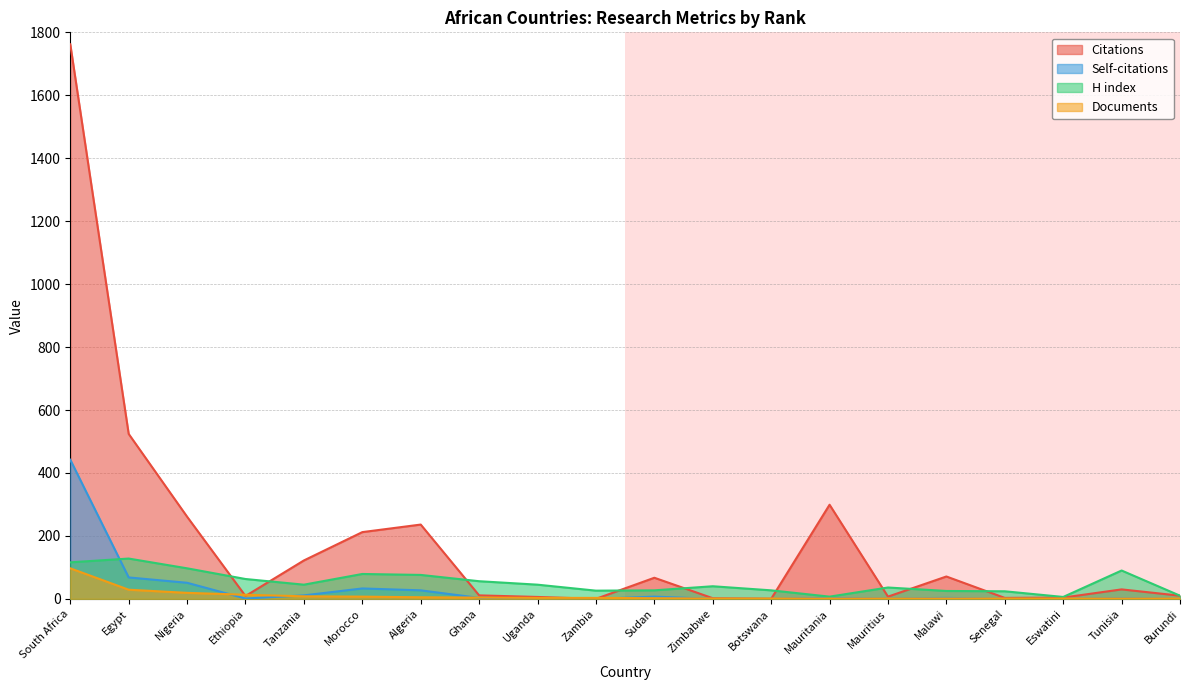

How many distinct data groups are displayed?

4